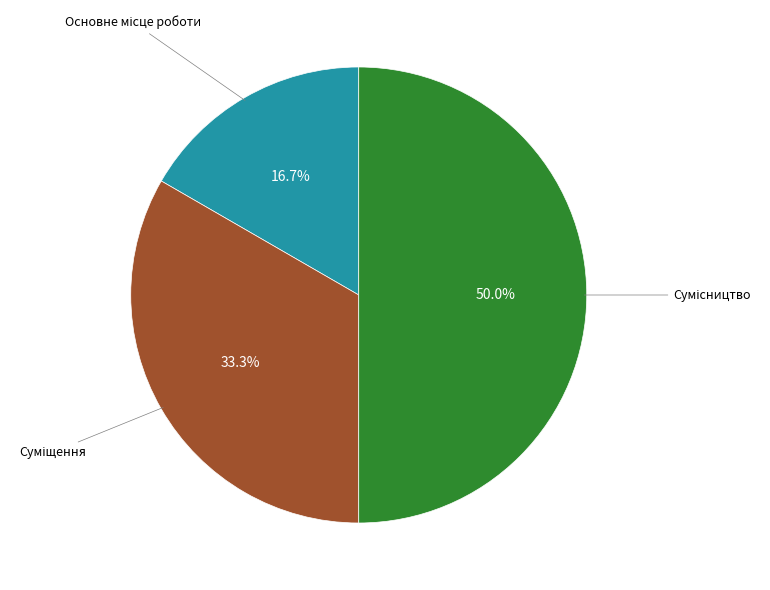

To the nearest percent, what is the difference between the largest and smallest slice percentages?

33%